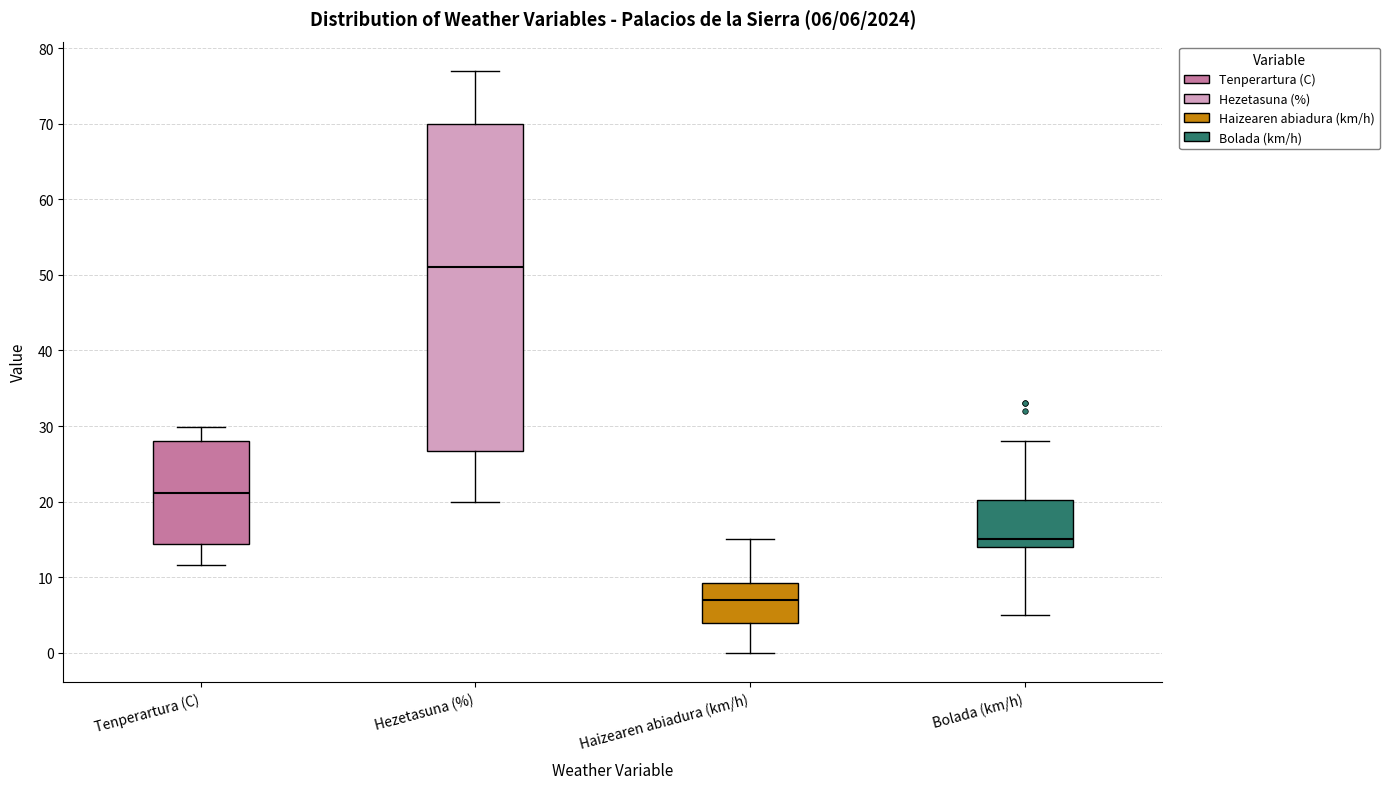

Which box's median line is the lowest?

Haizearen abiadura (km/h)